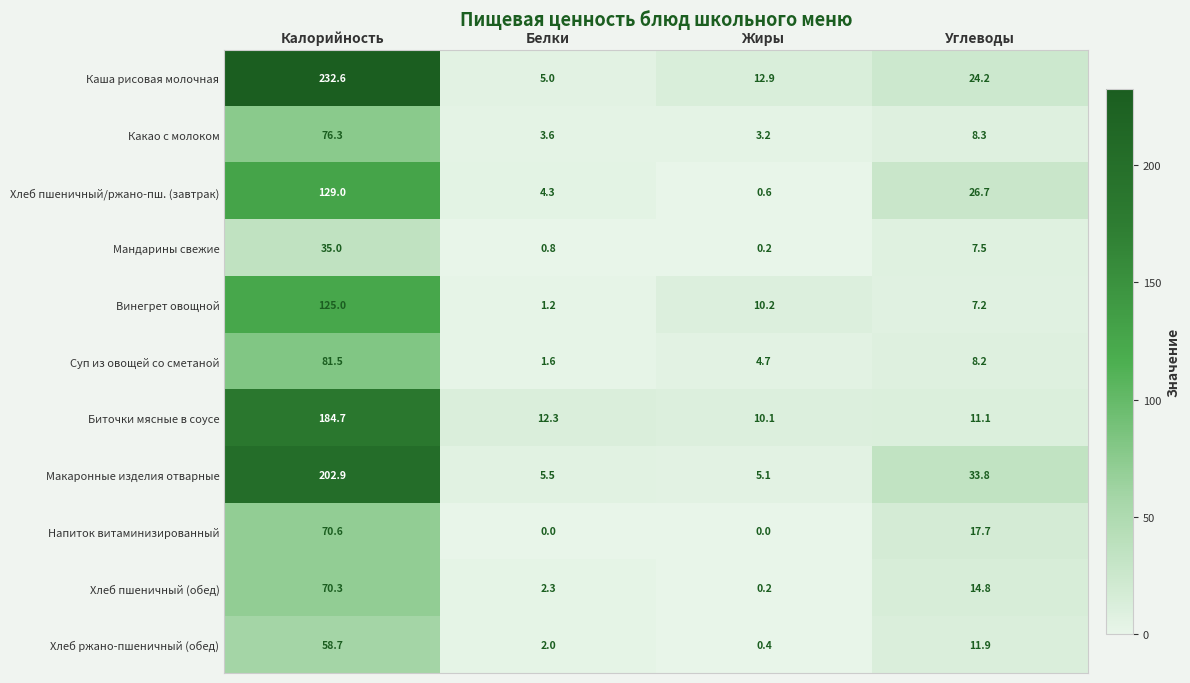

What is the maximum value shown in the chart?

232.6